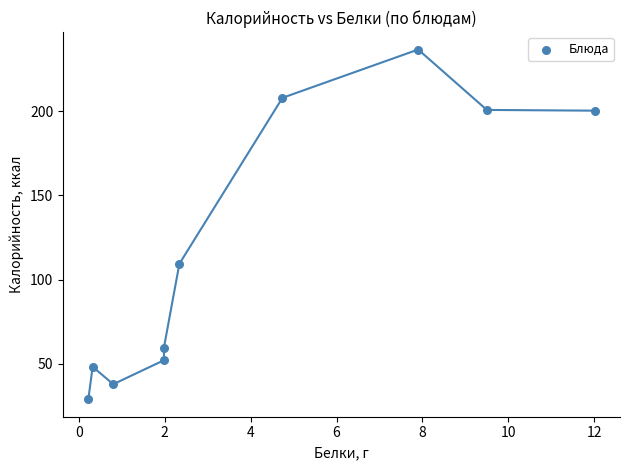

What Y value in the scatter plot is closest to 132?

109.4